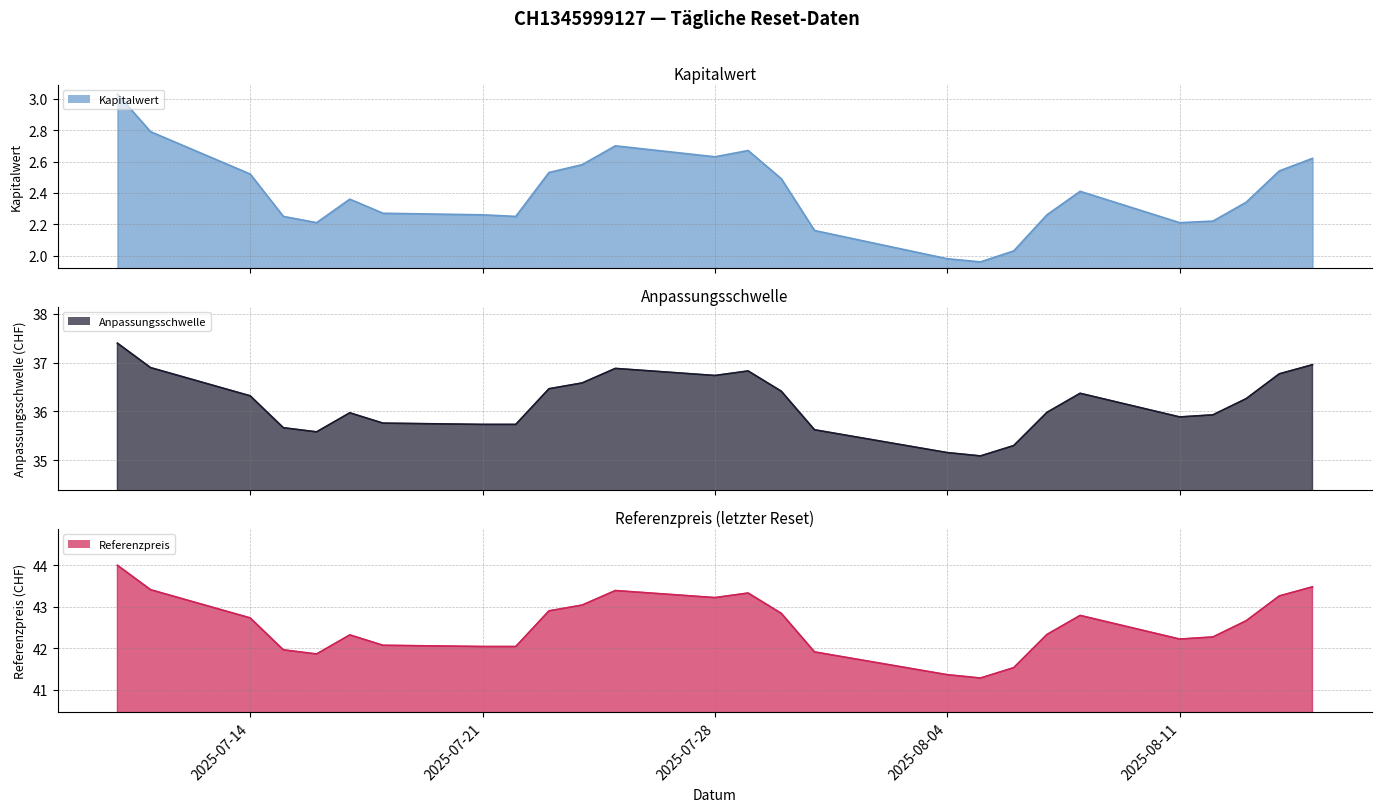

At which category does Referenzpreis reach its first local peak?

2025-07-17